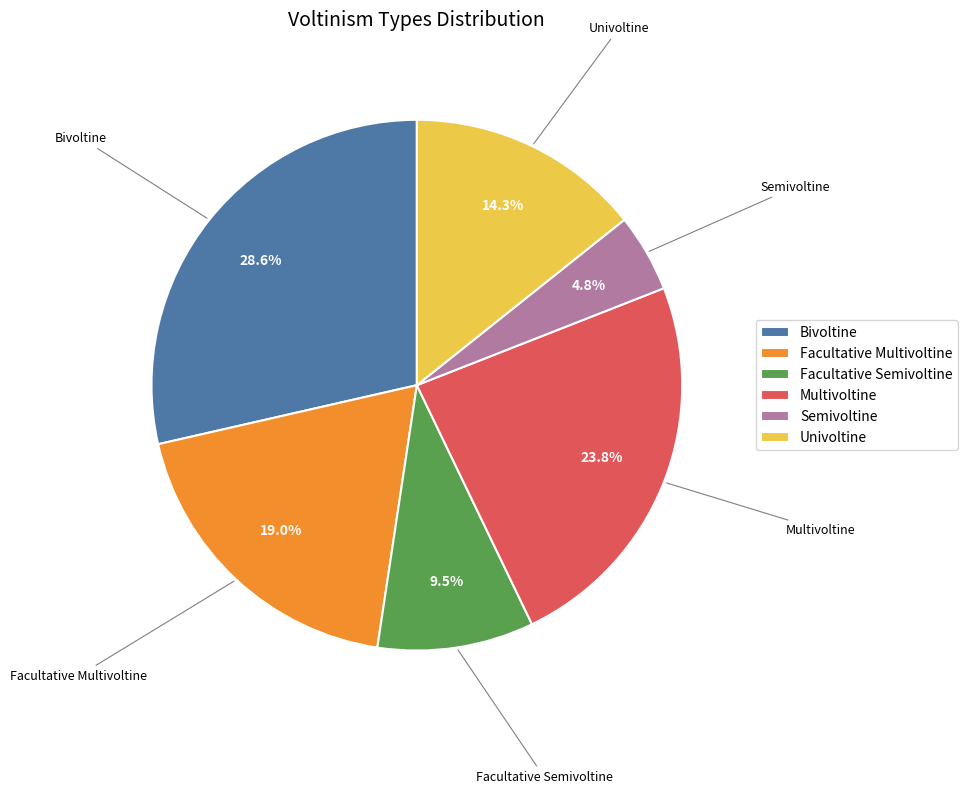

Is Multivoltine the majority of the pie?

No